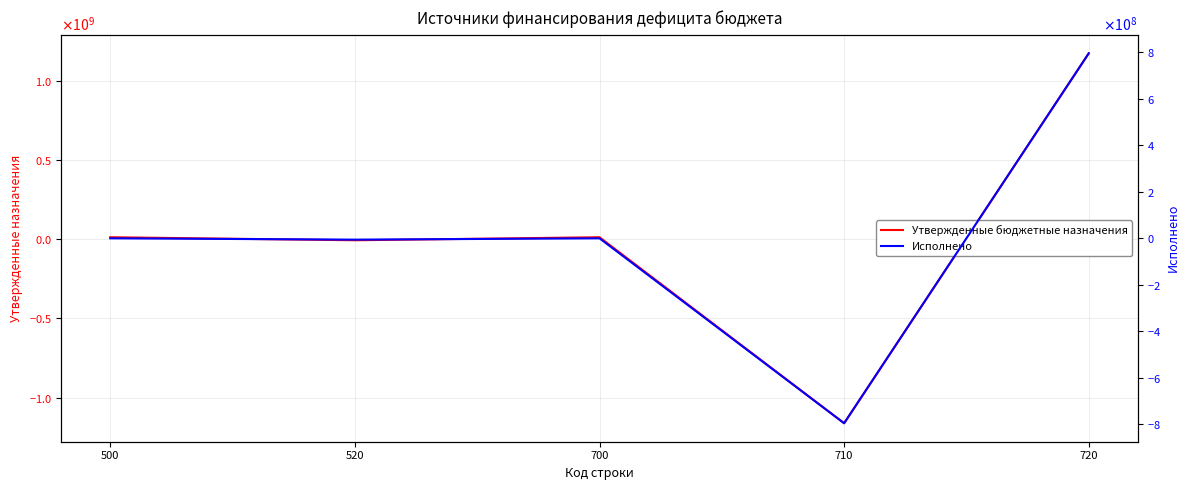

True or false: Исполнено and Утвержденные бюджетные назначения cross at least once.

True